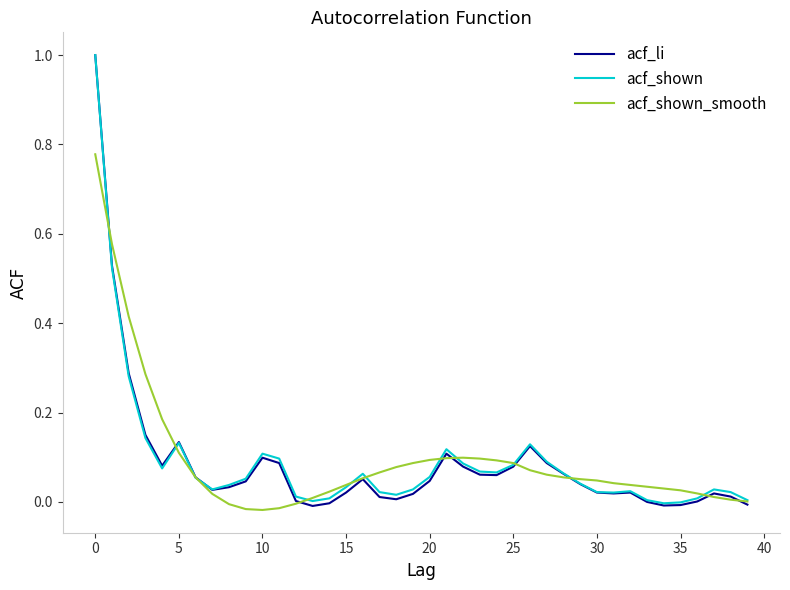

What is the maximum value shown in the chart?

1.0